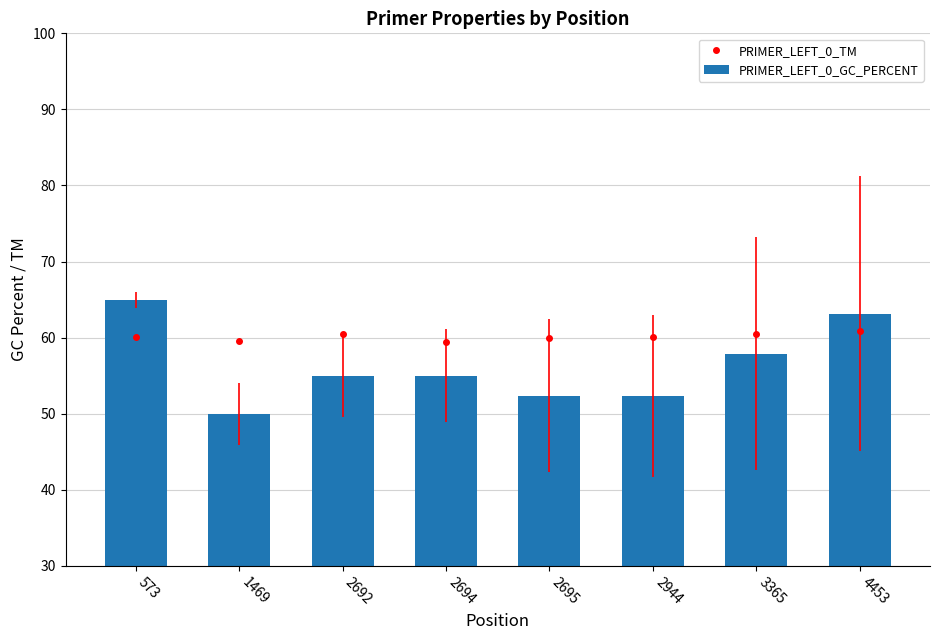

Is it true that PRIMER_LEFT_0_GC_PERCENT equals 87.7 at 2944?

False